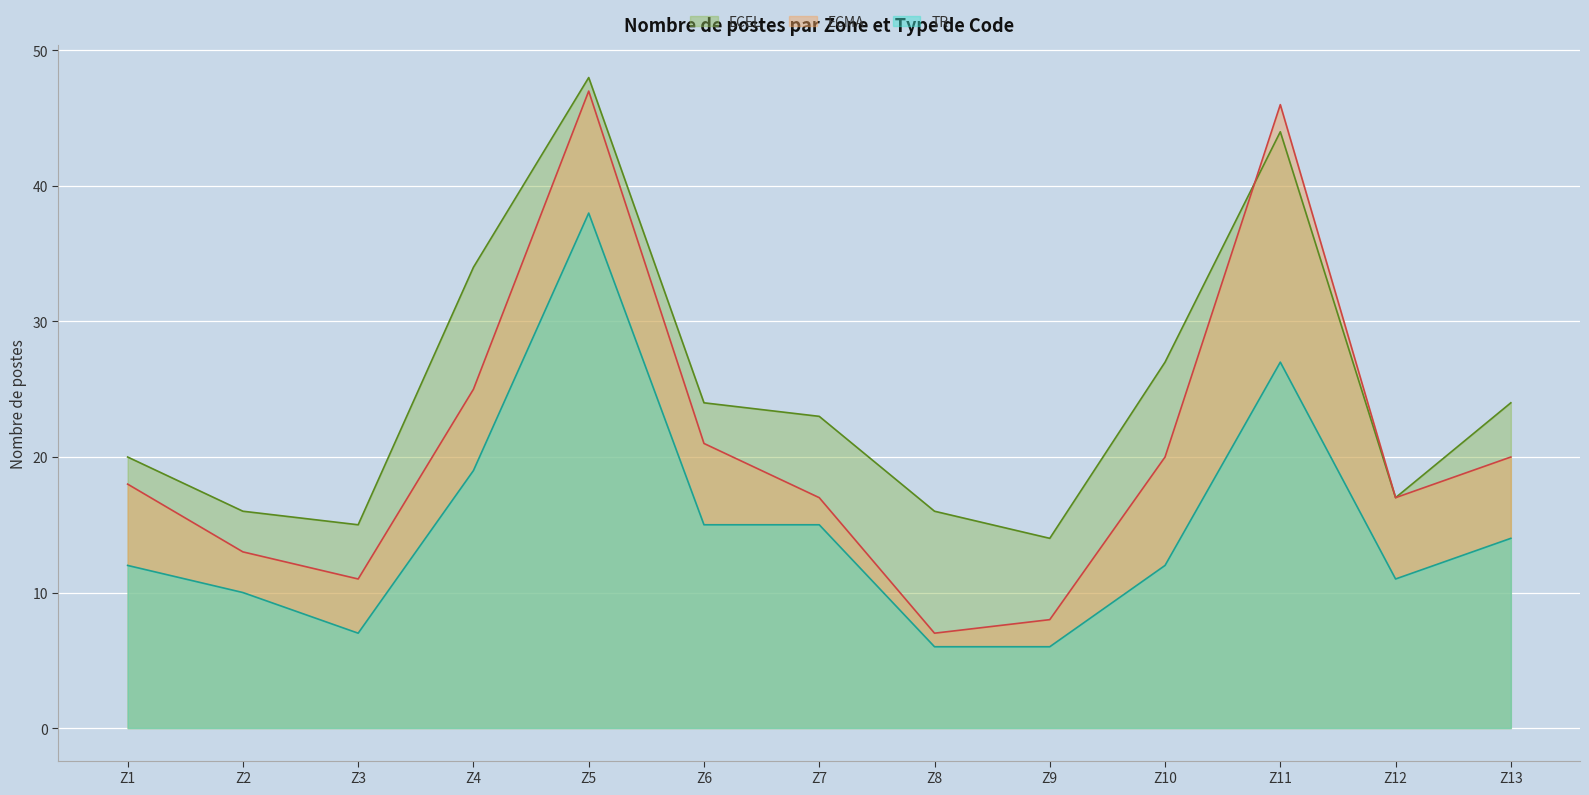

True or false: ECMA and TR intersect in this chart.

False